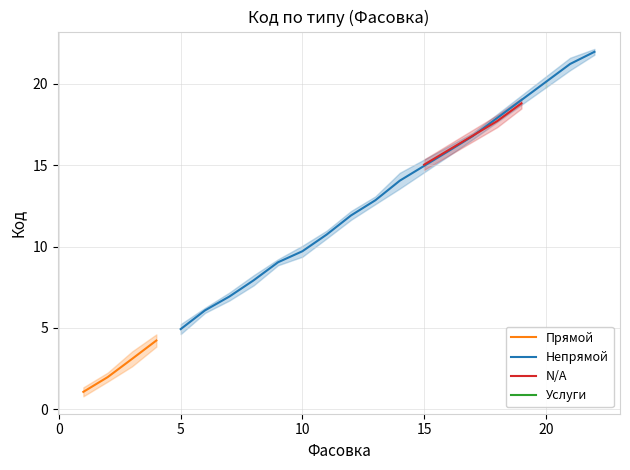

What is the maximum value for Прямой?

4.2